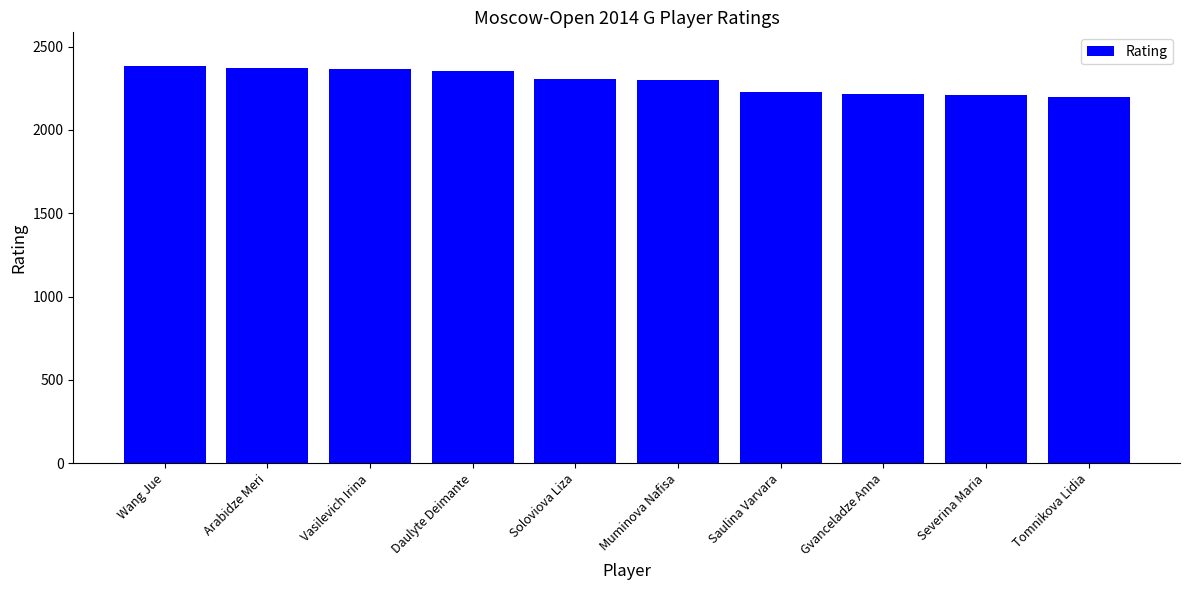

Where does the data first go above 2308?

Wang Jue